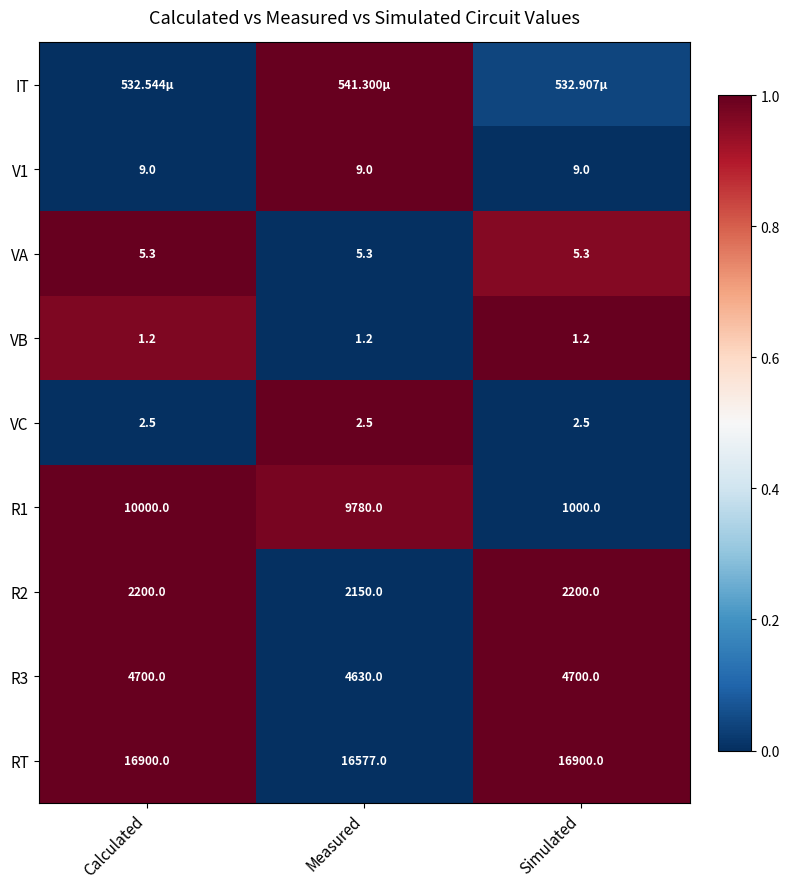

At how many categories does at least one series exceed 0?

3